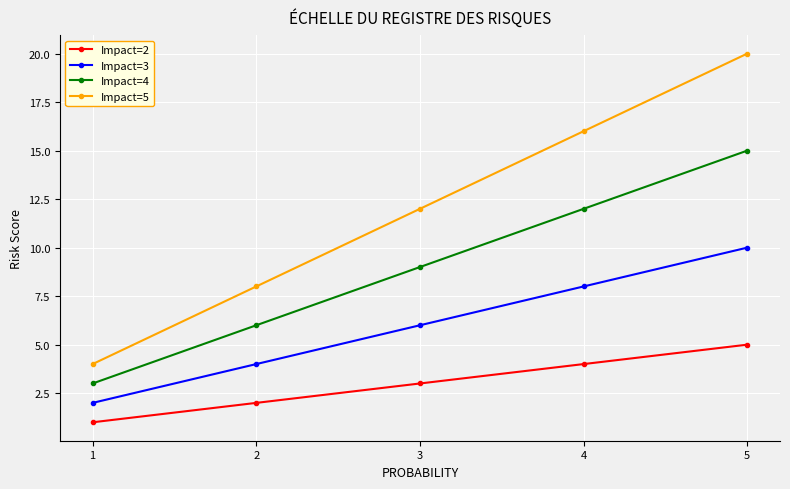

True or false: Impact=2 and Impact=5 intersect in this chart.

False